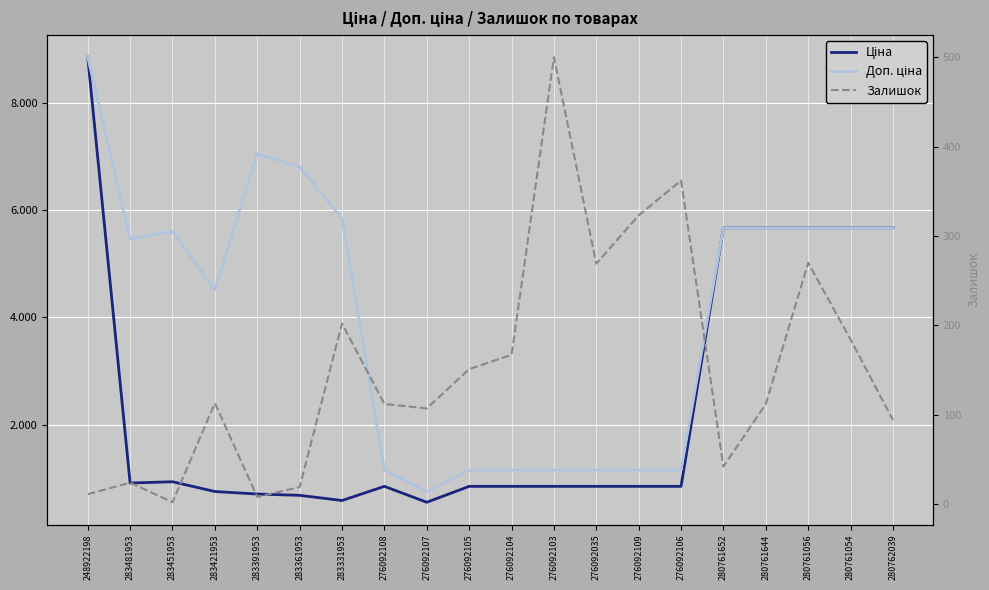

True or false: Залишок and Ціна cross at least once.

False